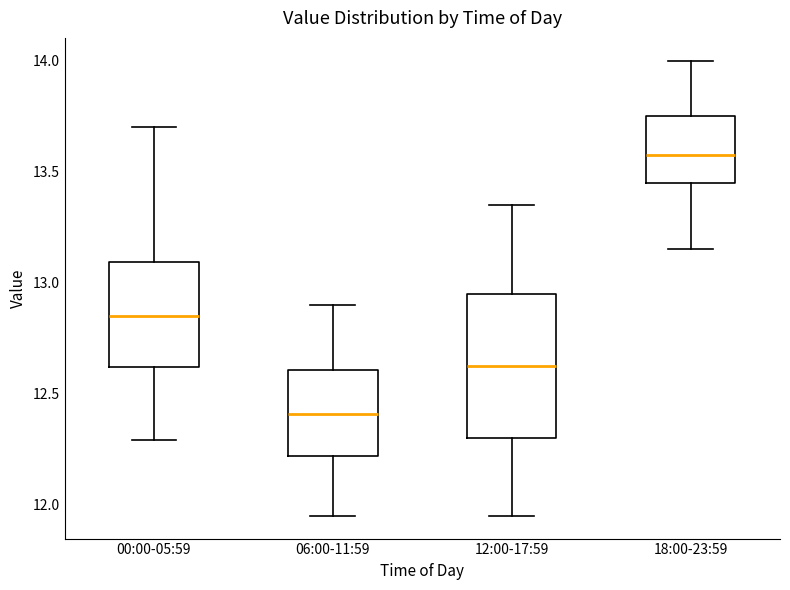

Reading left to right, read every box against the y-axis: the position of its median line, the range the box covers, and the ends of its whiskers. The values are not printed on the chart, so give them approximately, as read against the axis.

00:00-05:59: median 12.85, box 12.60 to 13.10, whiskers 12.30 to 13.70
06:00-11:59: median 12.40, box 12.20 to 12.60, whiskers 11.95 to 12.90
12:00-17:59: median 12.65, box 12.30 to 12.95, whiskers 11.95 to 13.35
18:00-23:59: median 13.60, box 13.45 to 13.75, whiskers 13.15 to 14.00